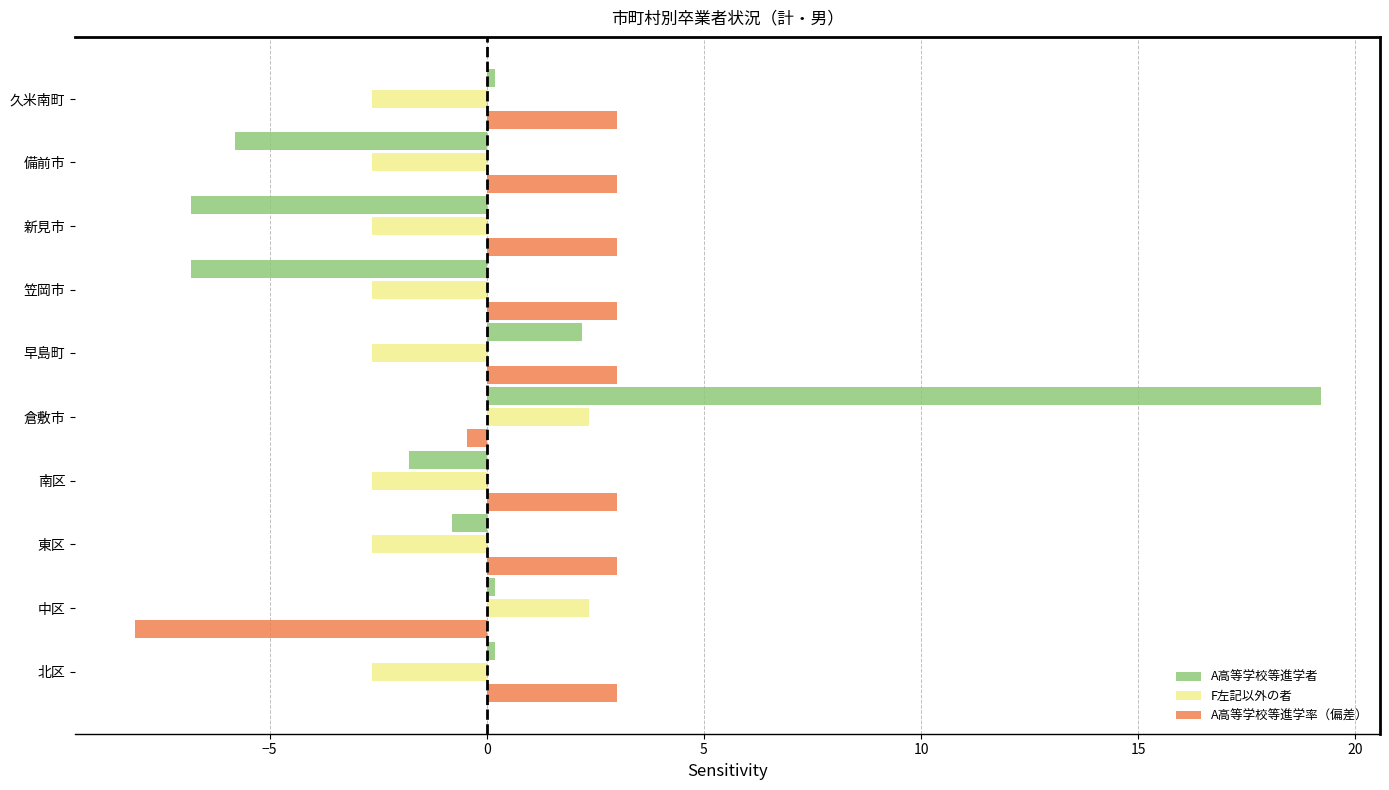

How many positive values does the F左記以外の者 series have?

2